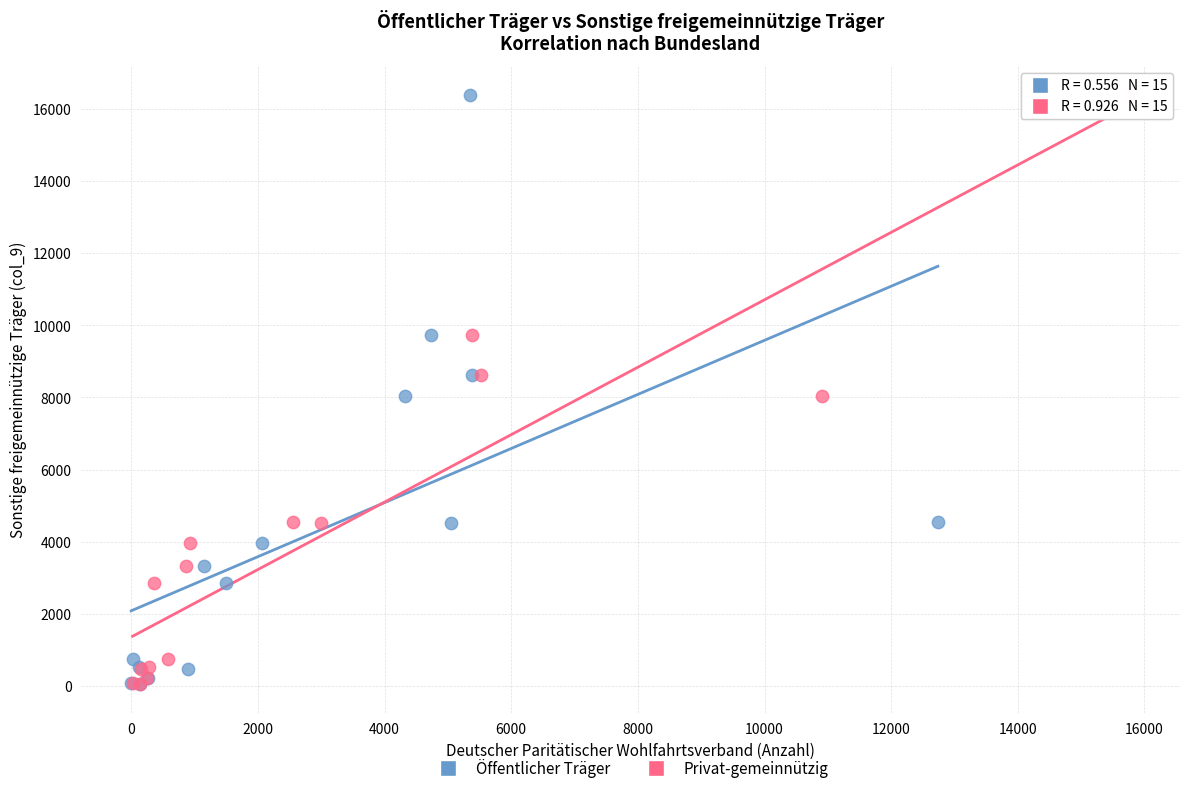

What are all the series names shown in the legend?

Öffentlicher Träger, Privat-gemeinnützig